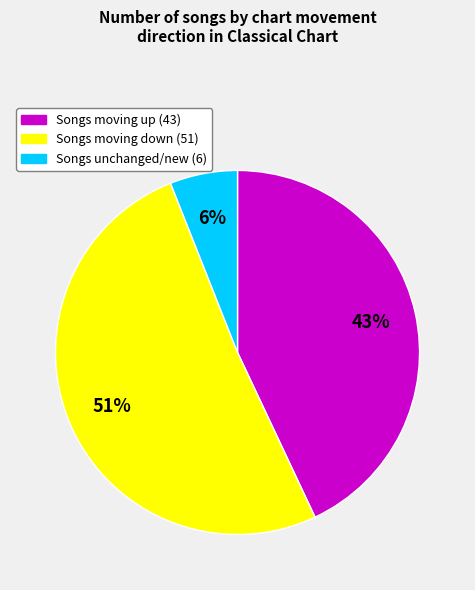

To the nearest percent, what is the average slice percentage?

33%